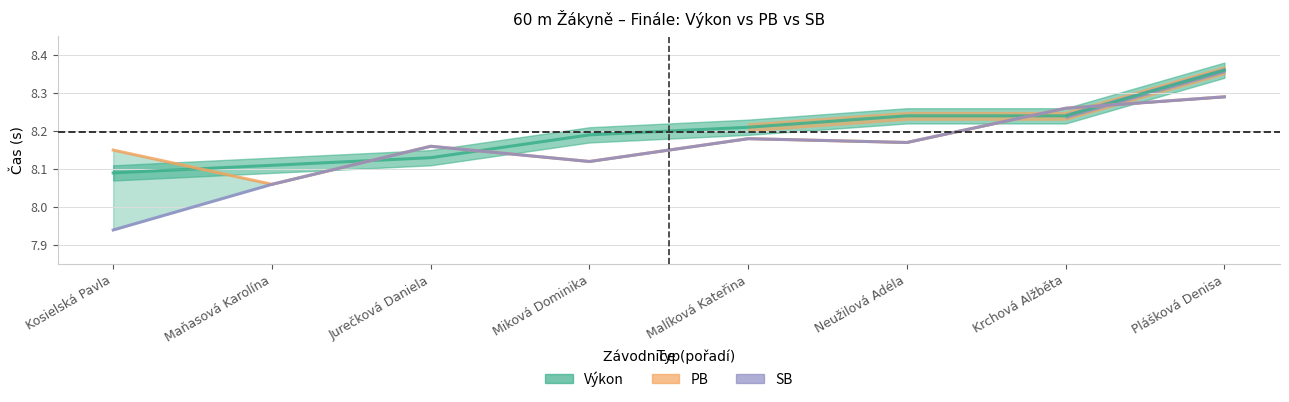

True or false: SB and PB cross at least once.

False